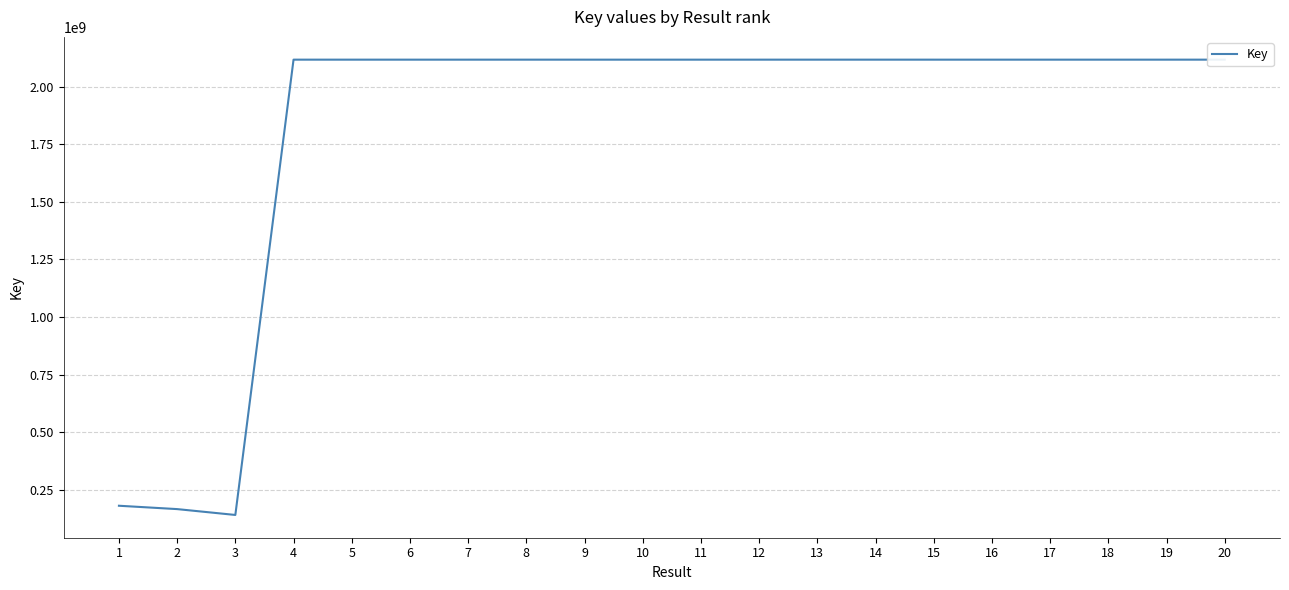

Approximately how many times larger is the value at 18 compared to 2?

12.8